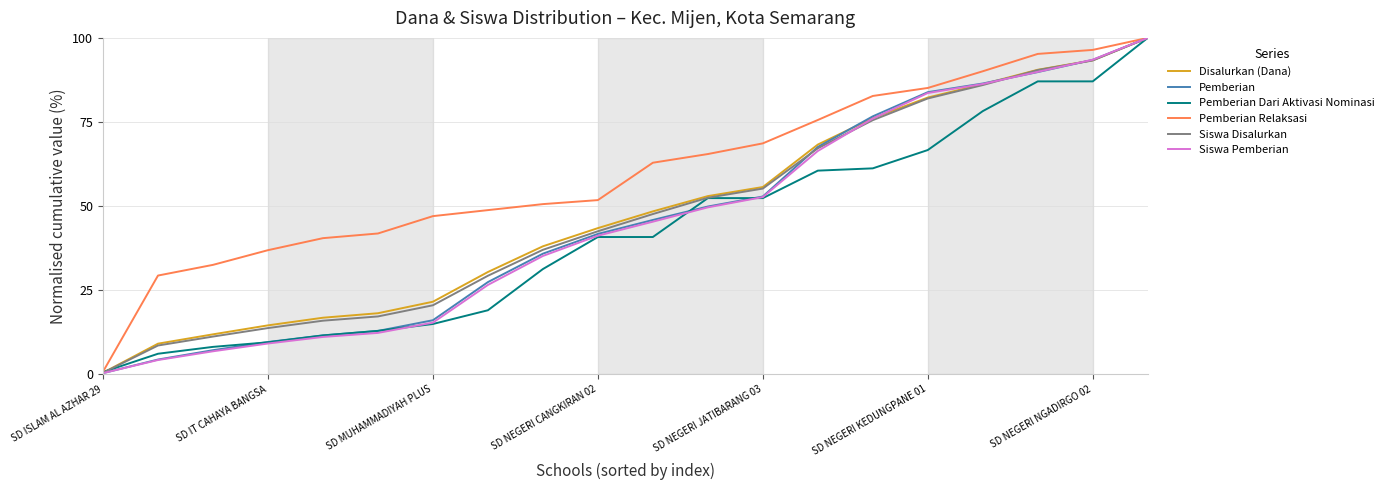

What is the greatest value displayed?

100.0